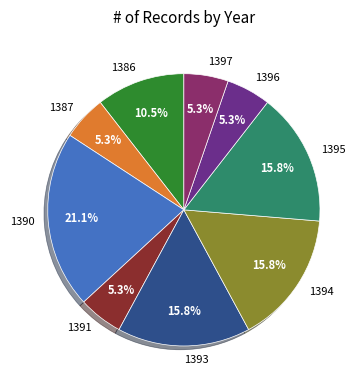

What percentage is NOT represented by 1395?

84.2%